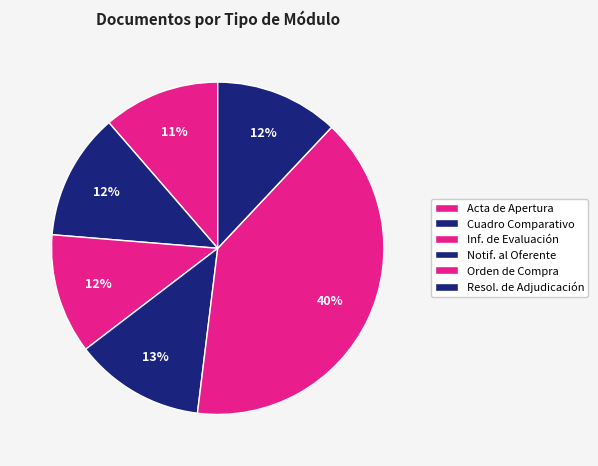

What is the smallest slice in the pie chart?

Acta de Apertura